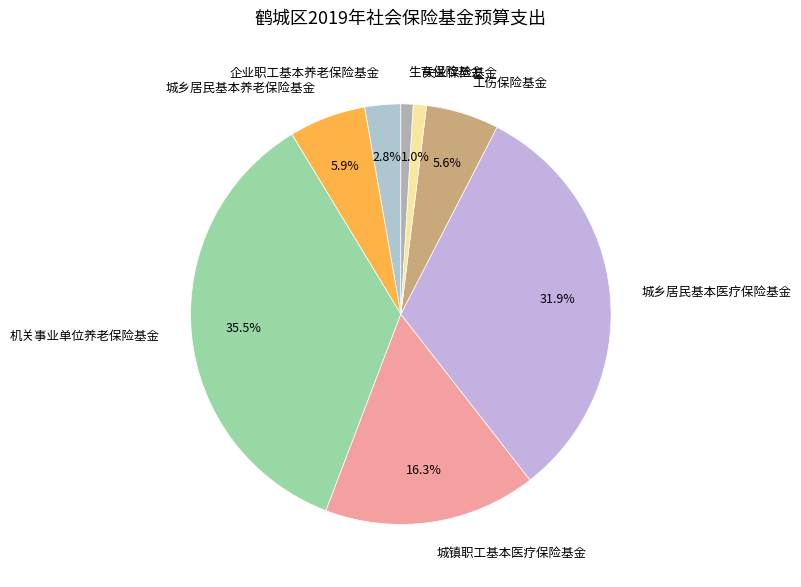

How much of the chart is everything except 城乡居民基本养老保险基金?

94.1%